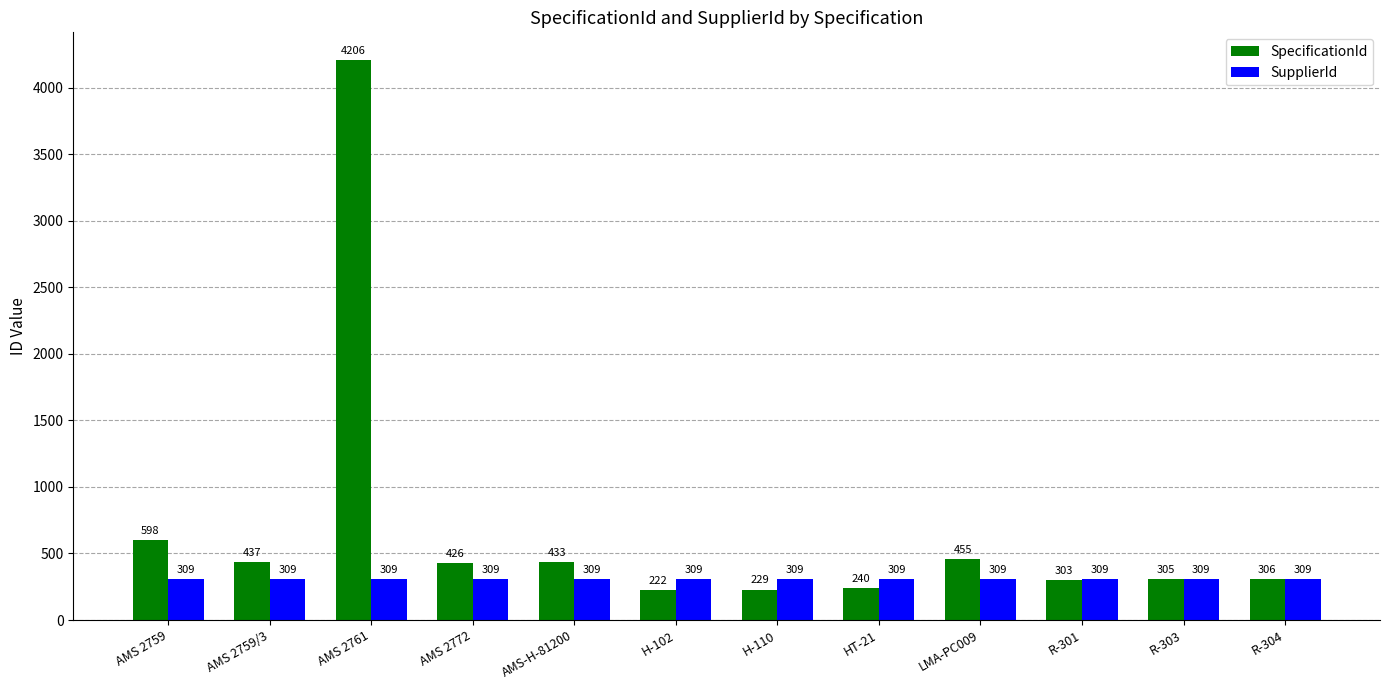

True or false: SupplierId has a value of 309 at AMS-H-81200.

True